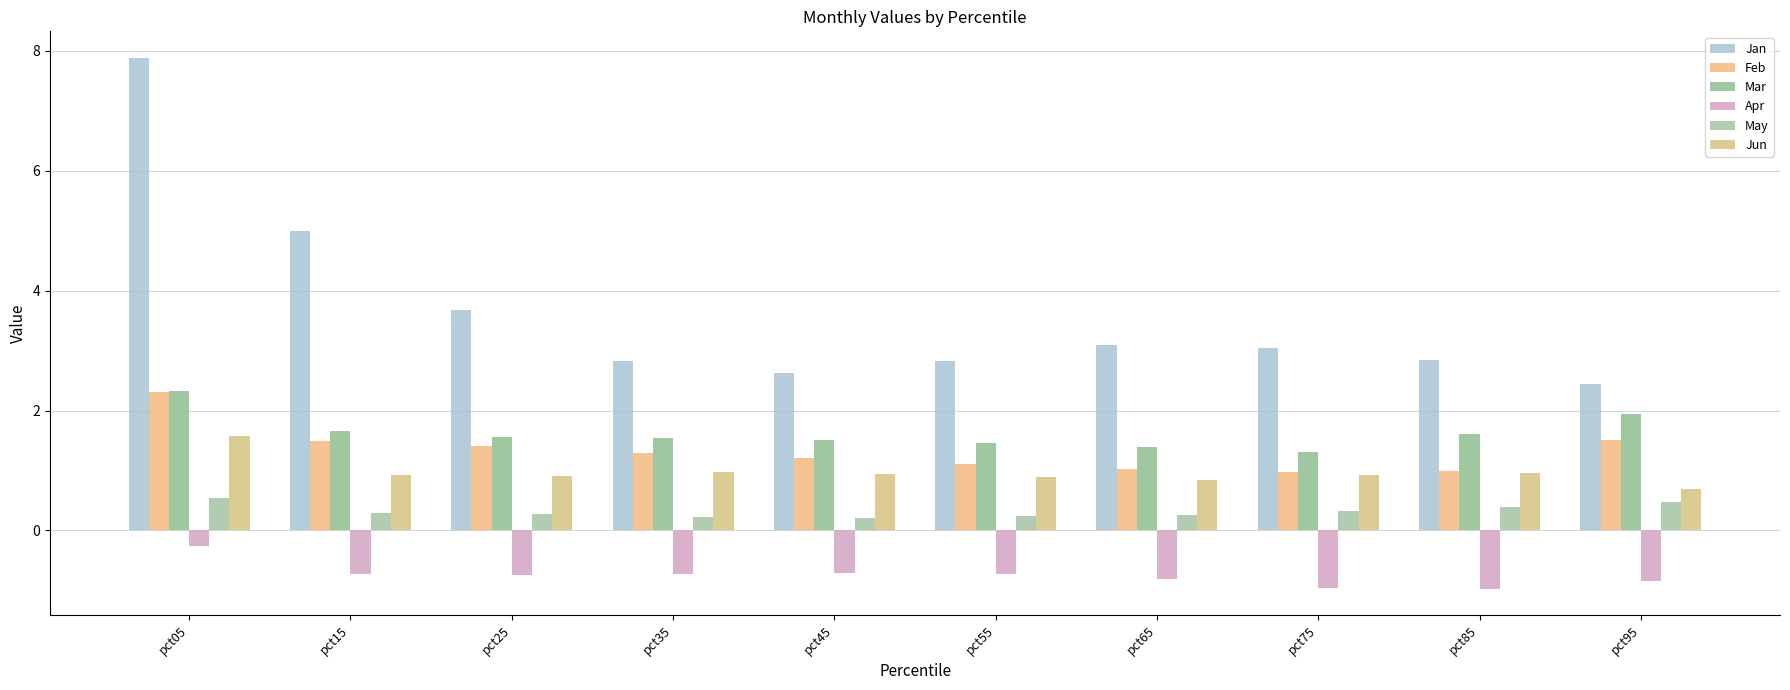

Rank the series by their maximum value, from lowest to highest.

Apr, May, Jun, Feb, Mar, Jan